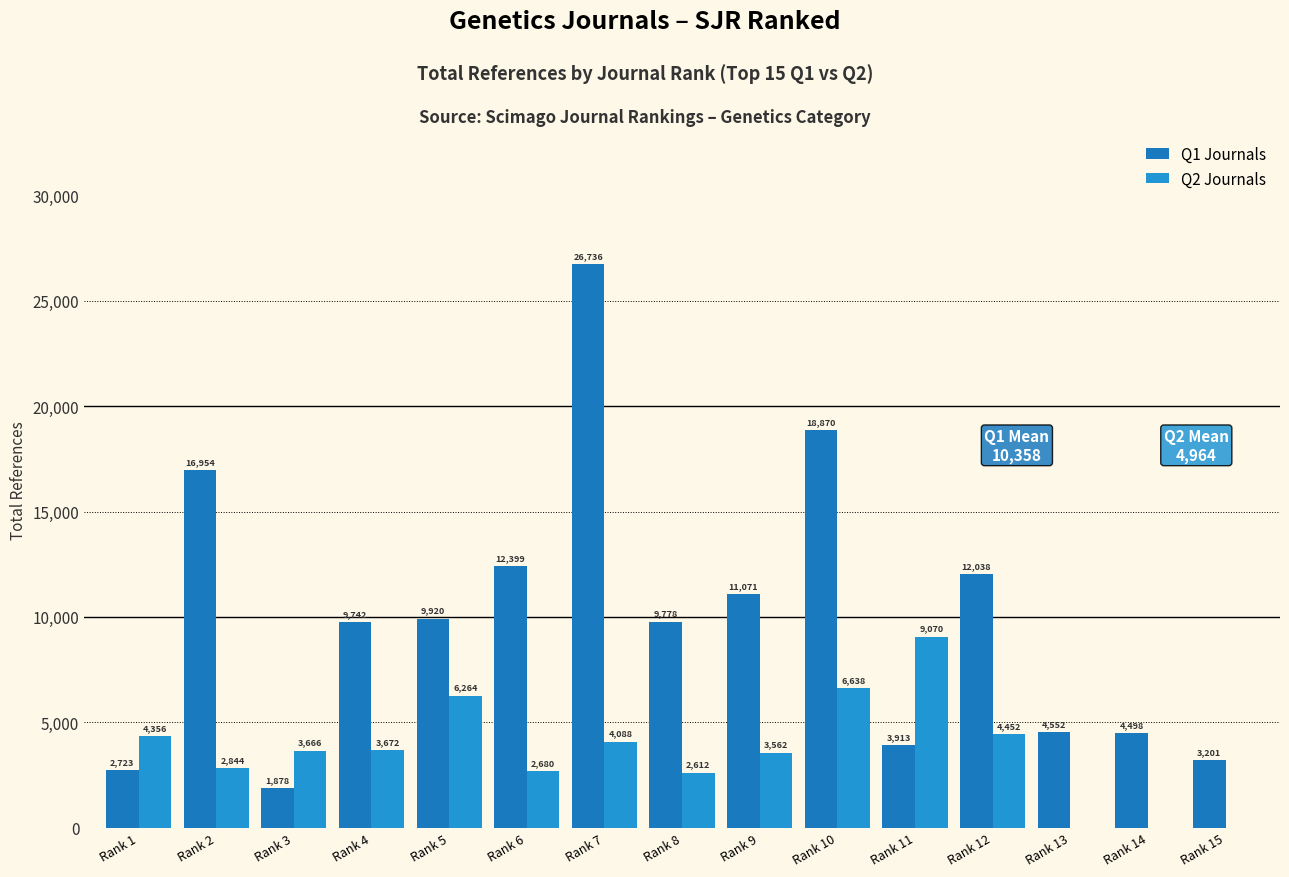

What is the sum of the Q1 Journals values at Rank 14 and Rank 2?

21452